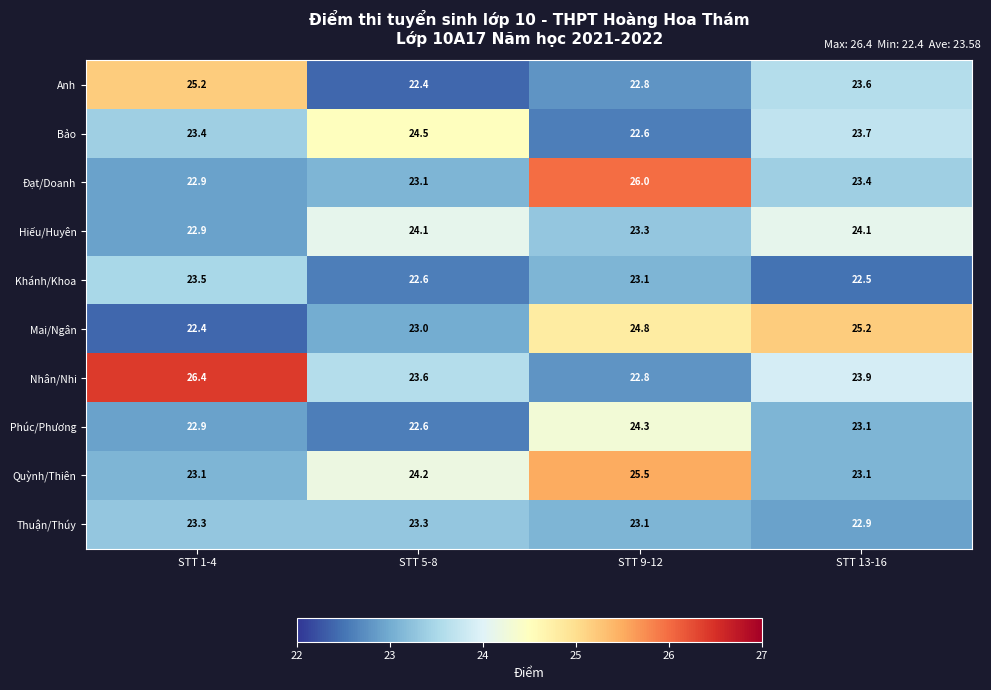

Between STT 1-4 and STT 9-12, which series saw the biggest shift?

Nhân/Nhi